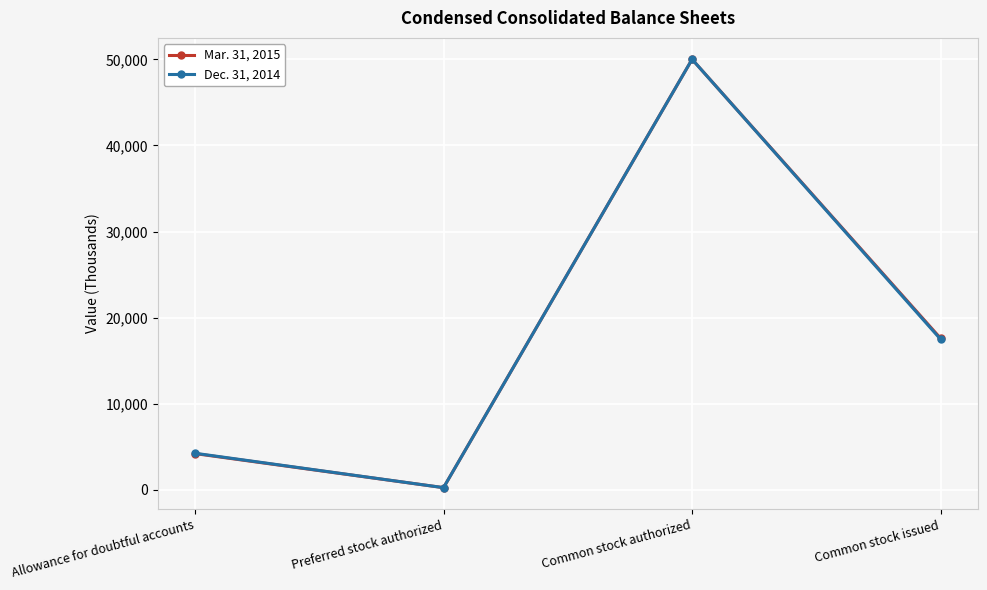

Where is the first local maximum for Dec. 31, 2014?

Common stock authorized